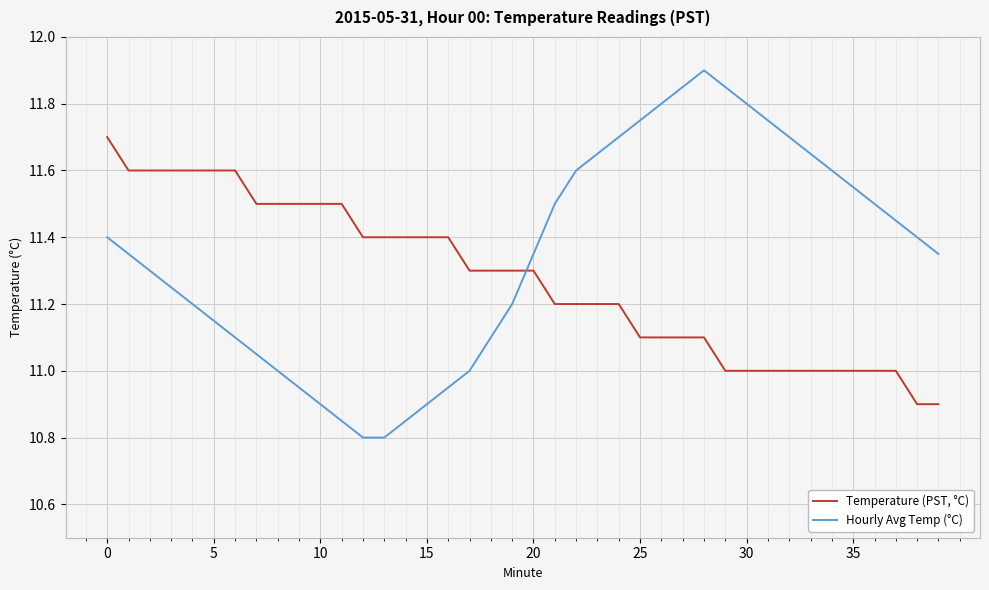

Which series has the largest total across all categories?

Hourly Avg Temp (°C)